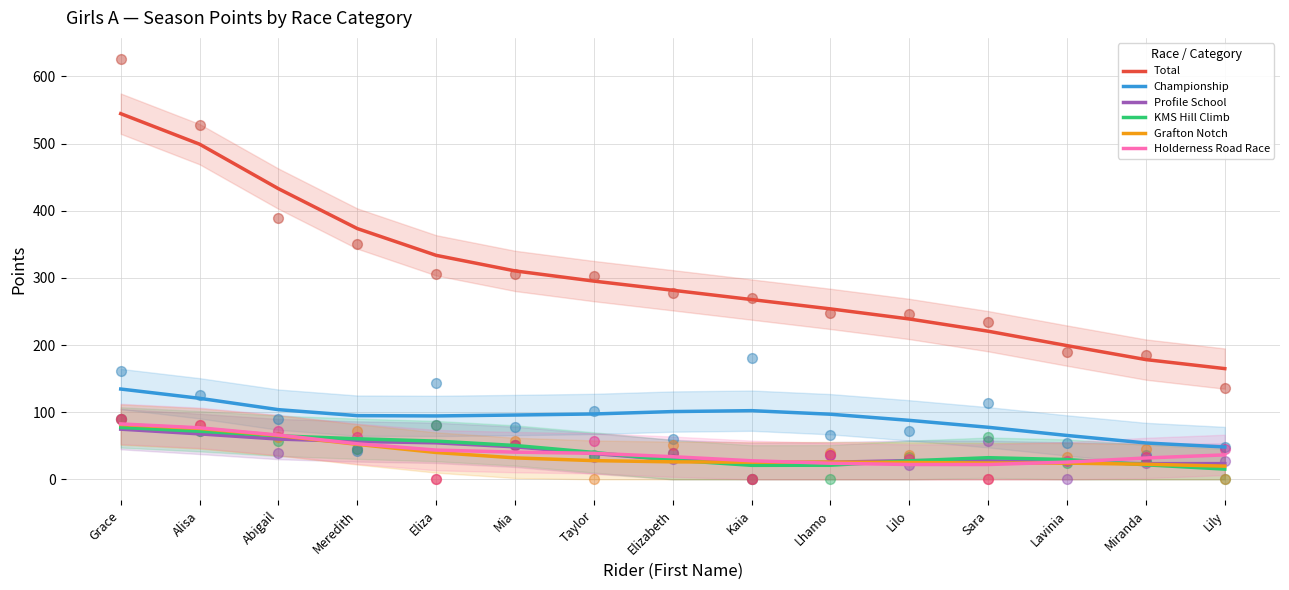

Which series contains the highest Y value?

Total